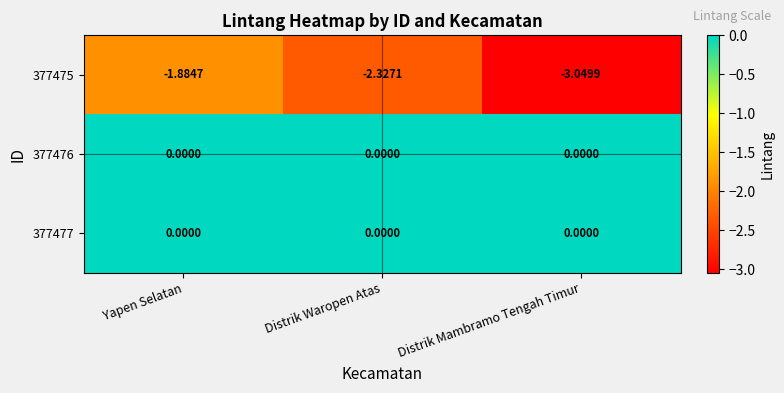

At which label is 377475 closest to -2?

Yapen Selatan